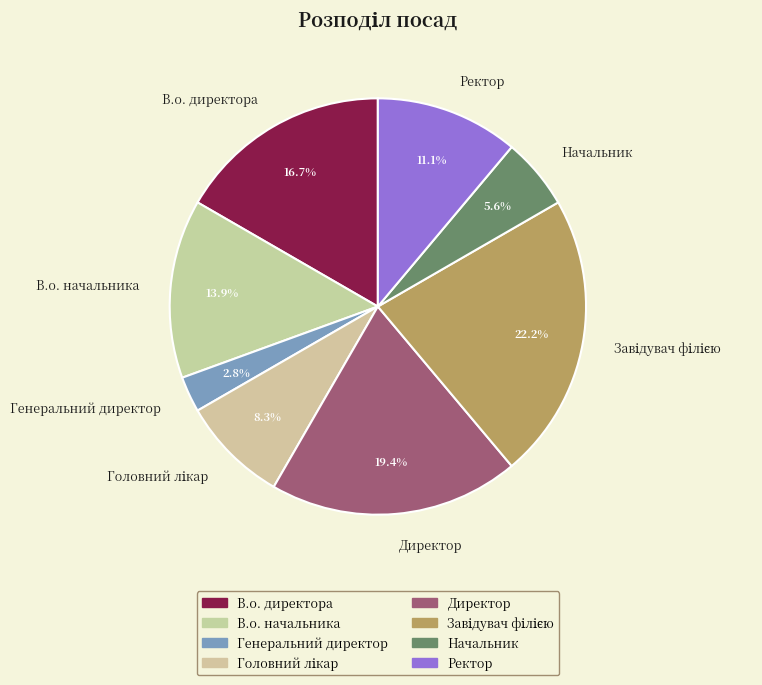

How many segments does this pie chart have?

8